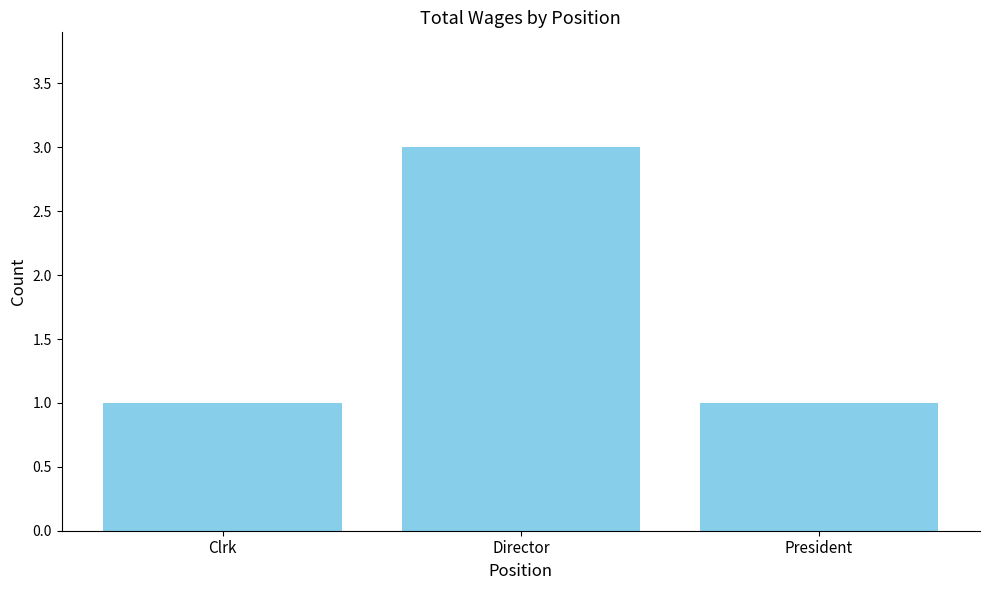

Is it true that the value at President is 0?

False